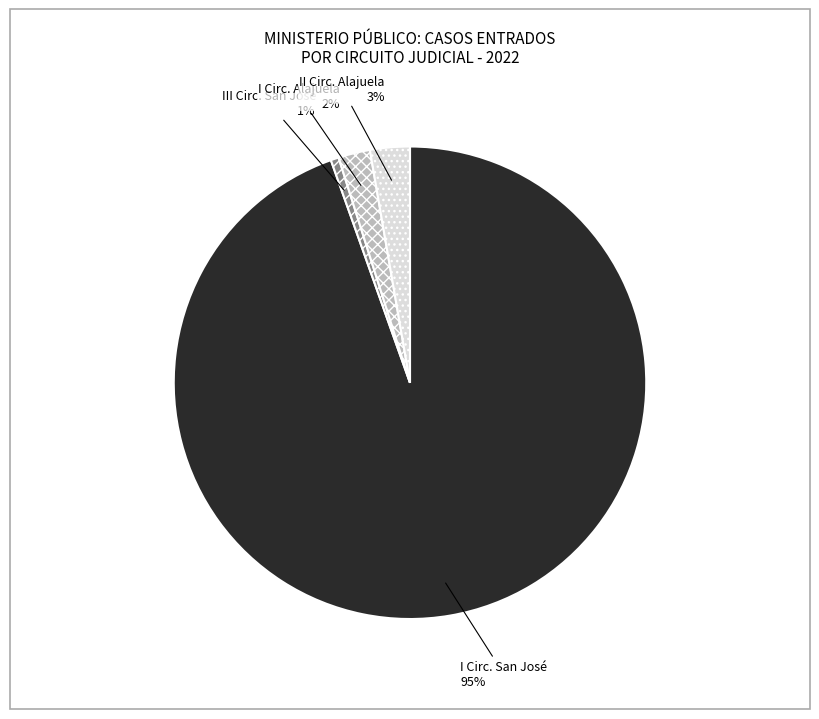

To the nearest percent, what is the average slice percentage?

25%